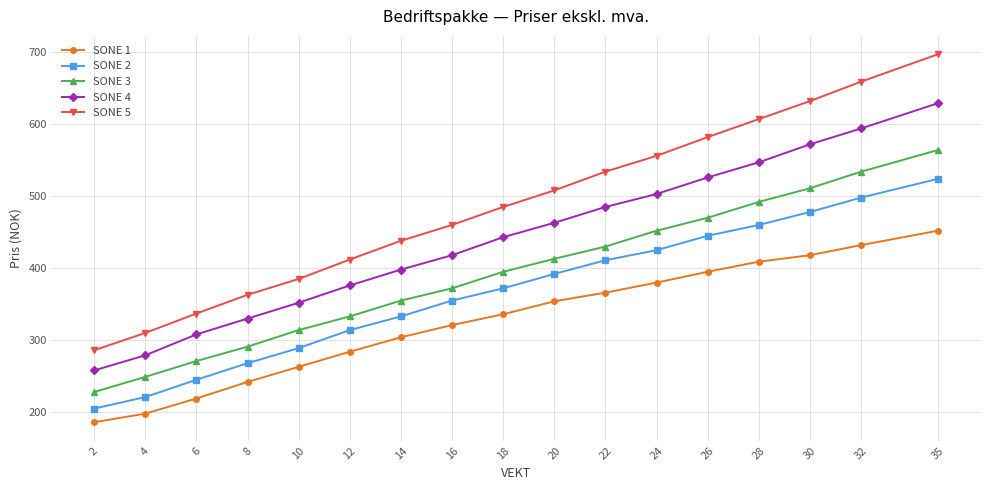

True or false: SONE 5 and SONE 2 cross at least once.

False